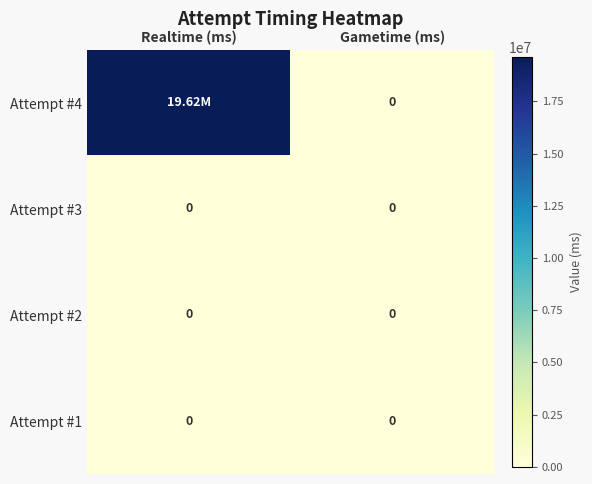

Which series has the largest range (max minus min)?

Attempt #4